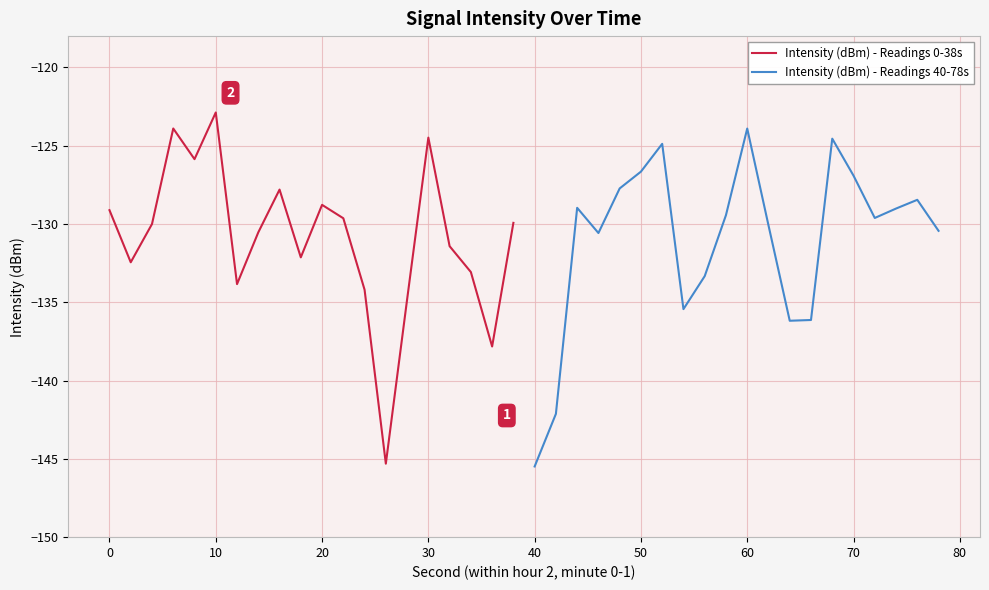

What is the minimum value for Intensity (dBm) - Readings 40-78s?

-145.5